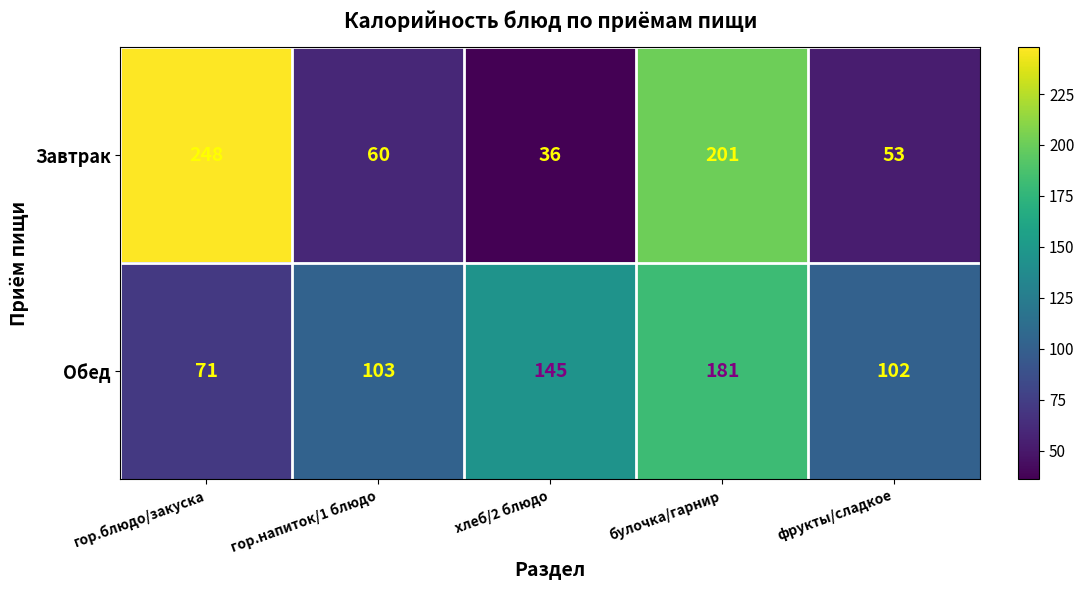

What value does the Завтрак series have at гор.блюдо/закуска, to the nearest 50?

250